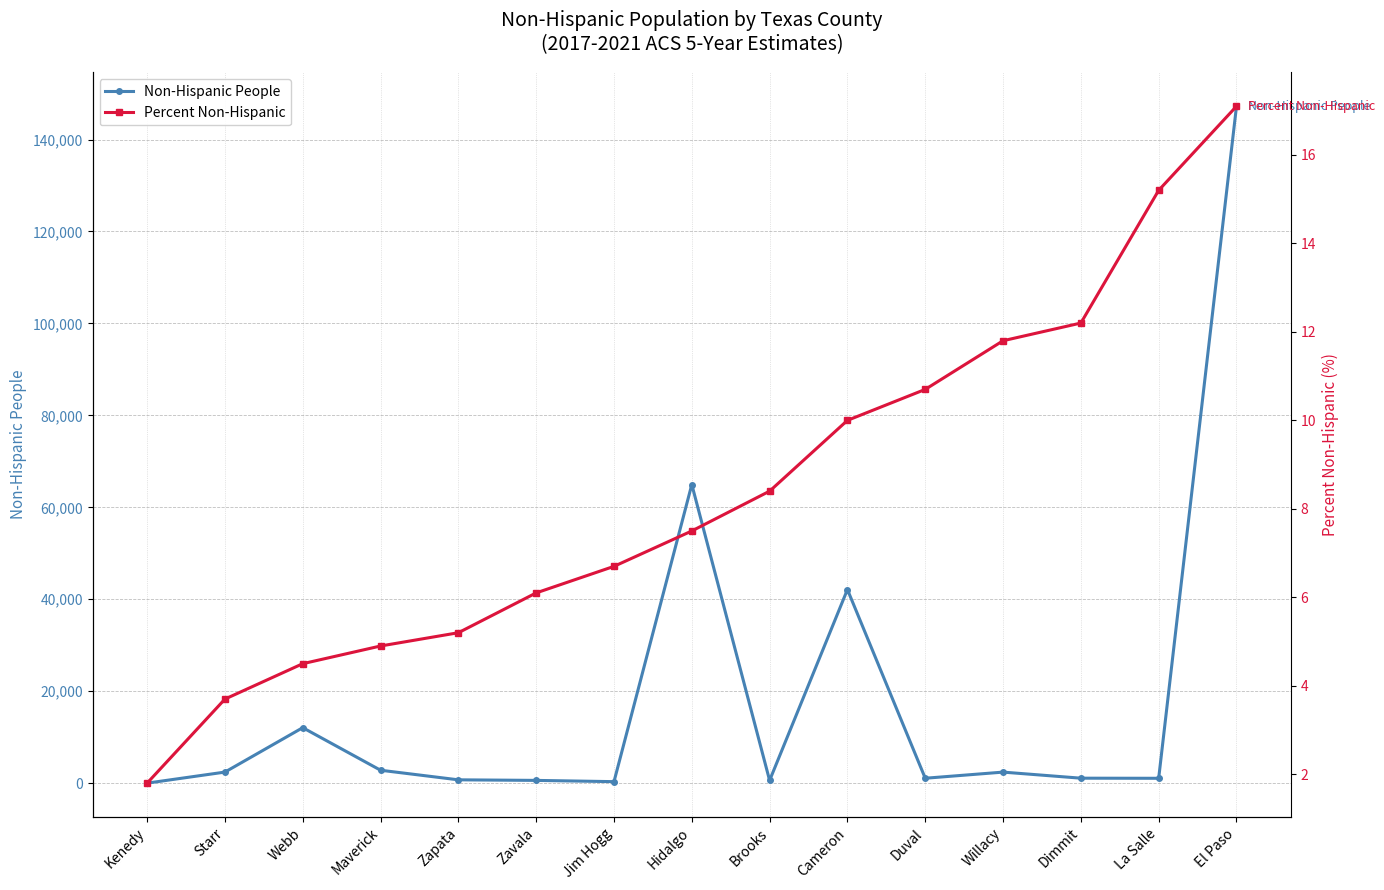

What is the label of the 9th point from the right?

Jim Hogg